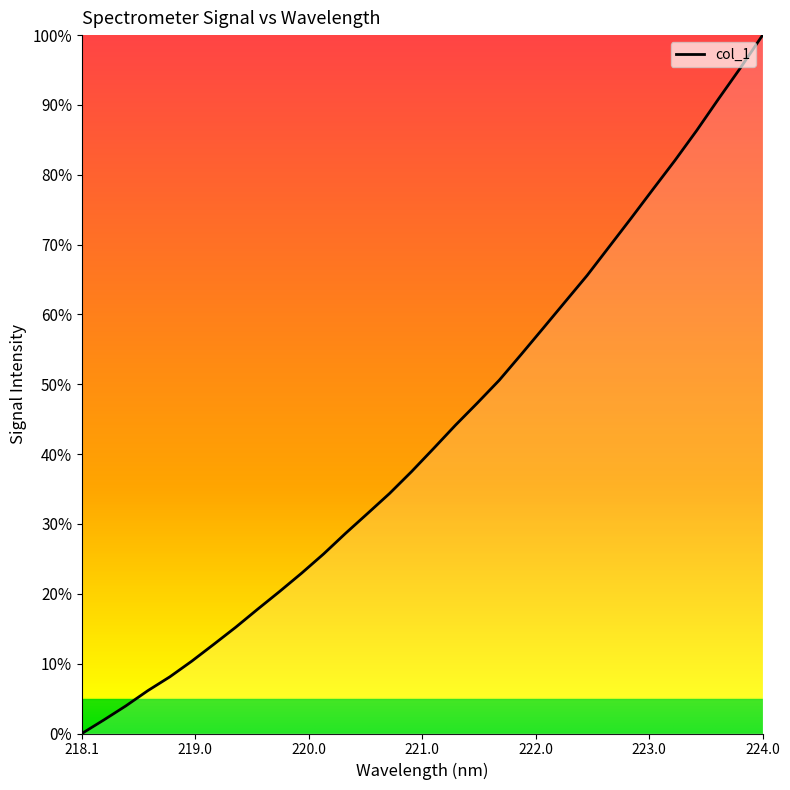

What is the maximum value shown in the chart?

100.0